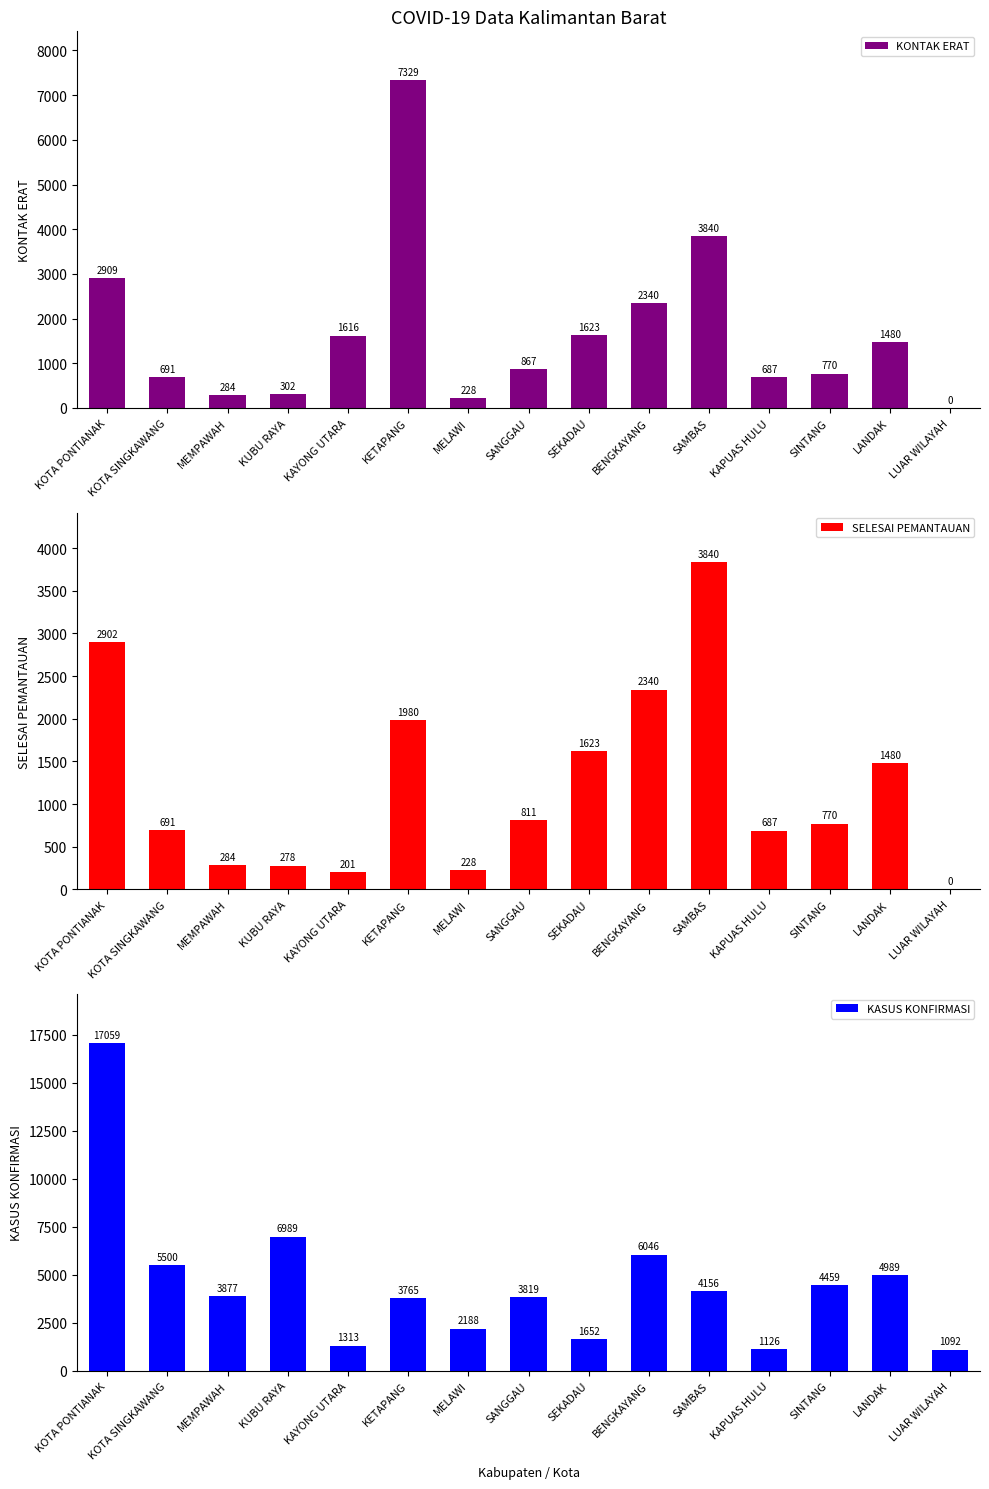

At KUBU RAYA, list the series in order from largest to smallest.

KASUS KONFIRMASI, KONTAK ERAT, SELESAI PEMANTAUAN